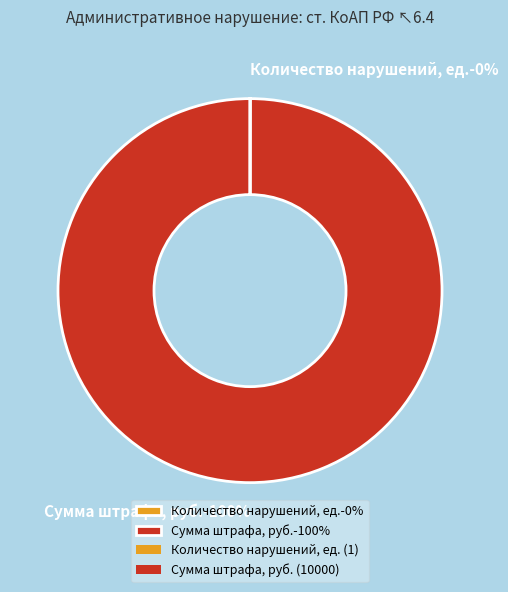

To the nearest percent, what portion does Сумма штрафа, руб.-100% represent?

100%